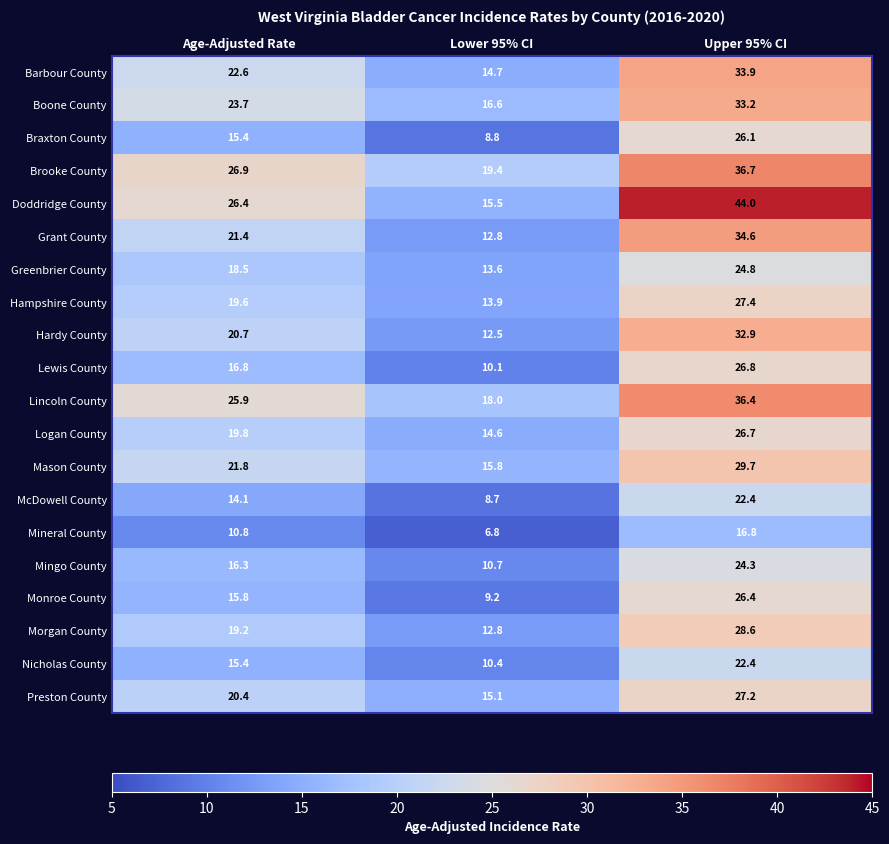

What is the highest value of the Grant County series?

34.6